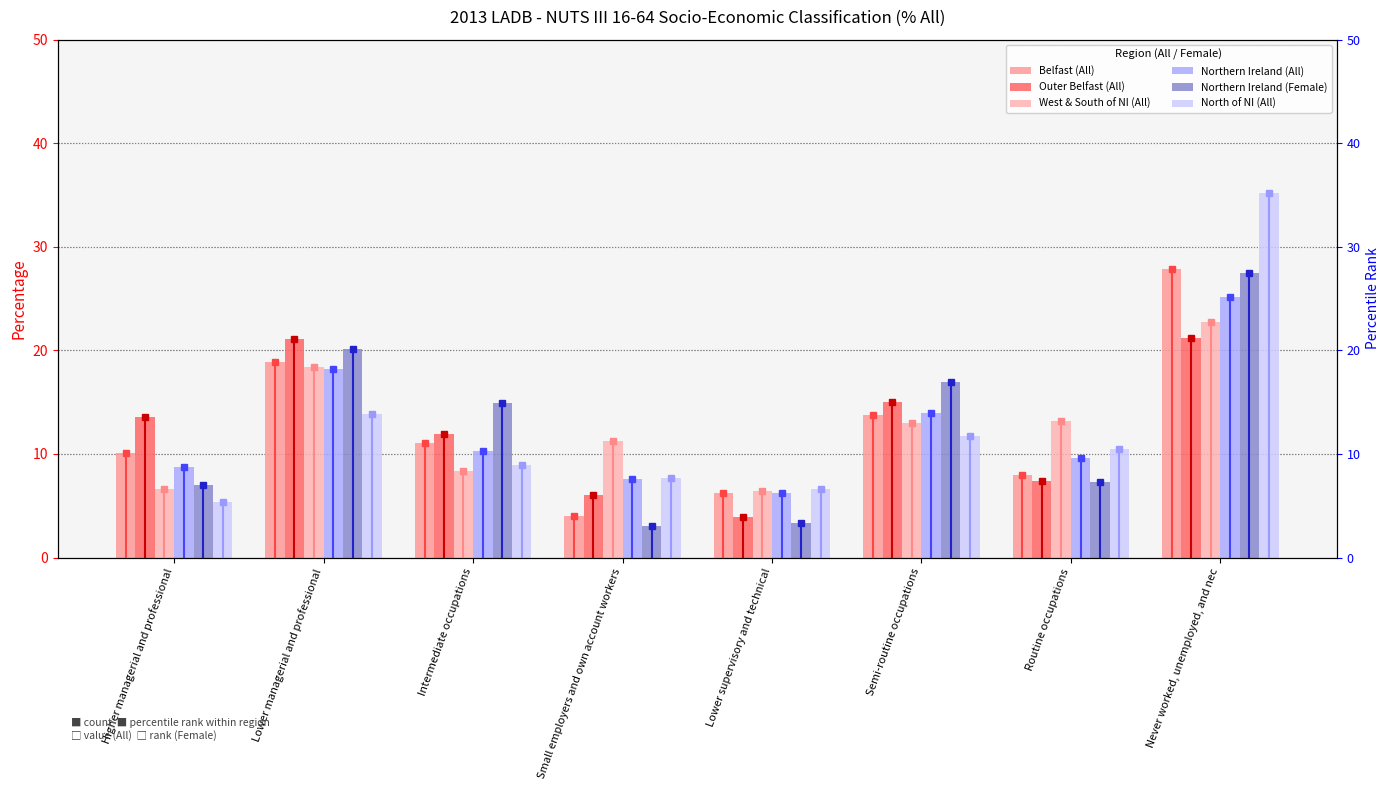

The Belfast (All) series shows 2.6 at Small employers and own account workers. True or false?

False